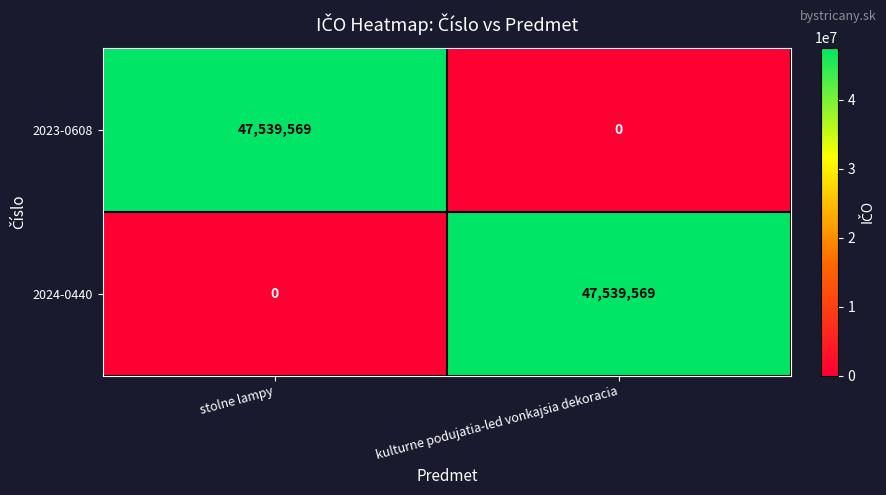

How many series are shown in this chart?

2